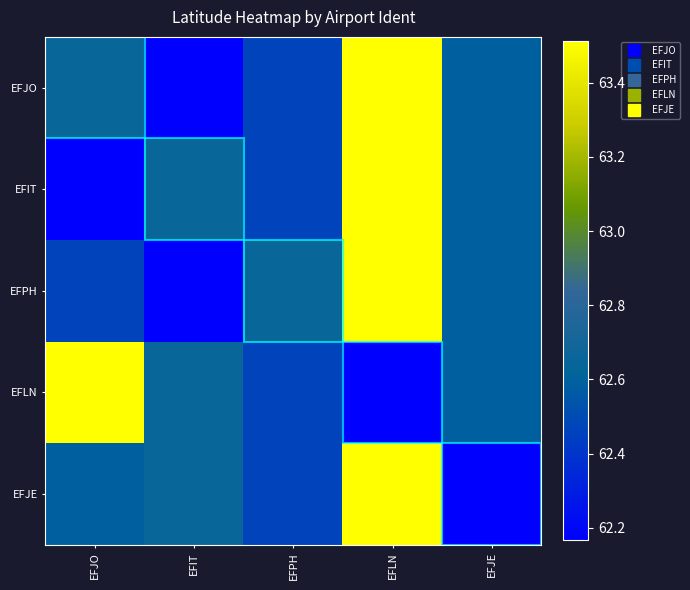

Which series has the largest total across all categories?

EFJO